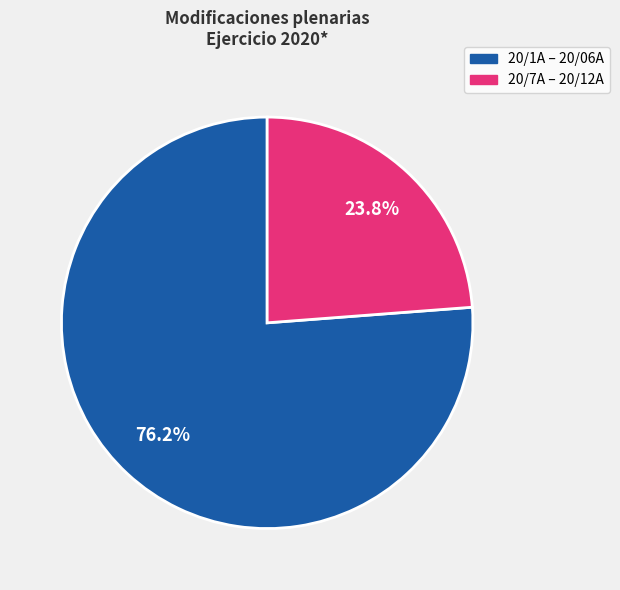

Is there a majority slice in this chart?

Yes